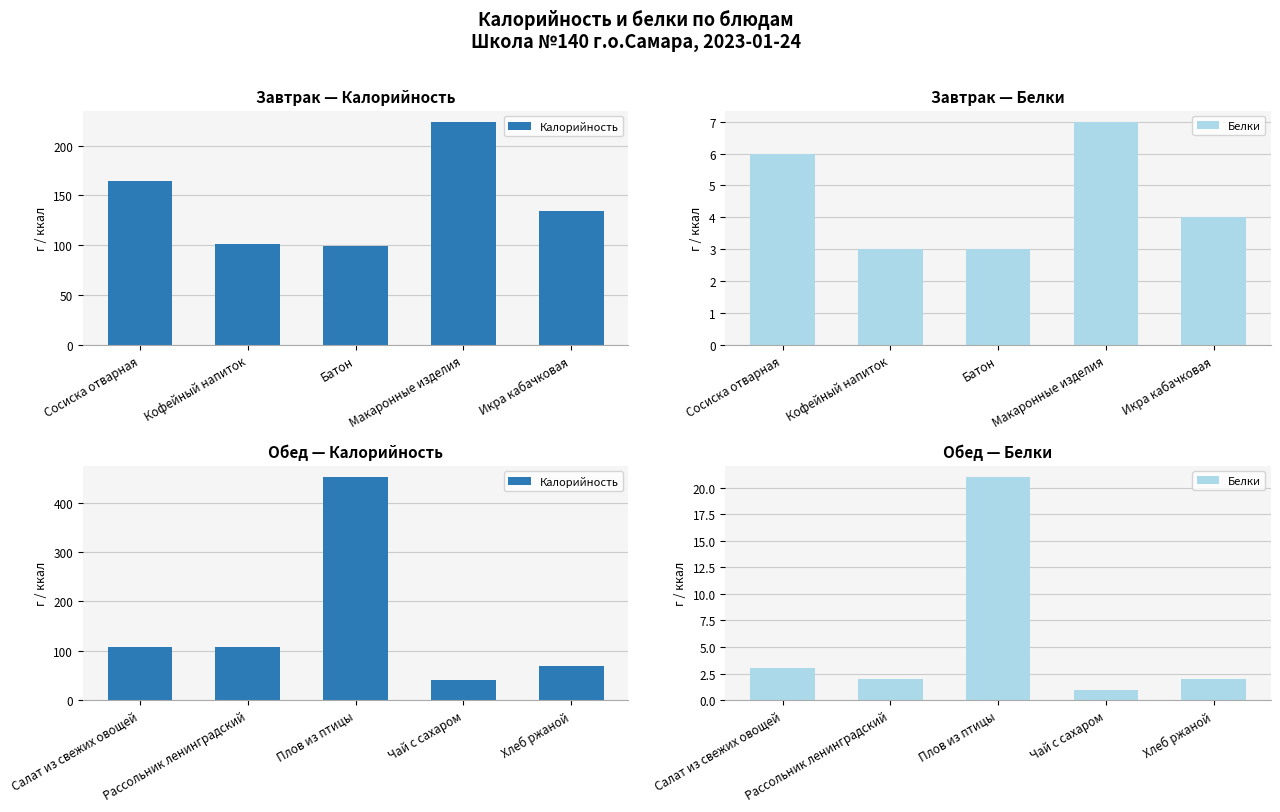

What is the difference between the maximum and minimum values in the Белки series?

20